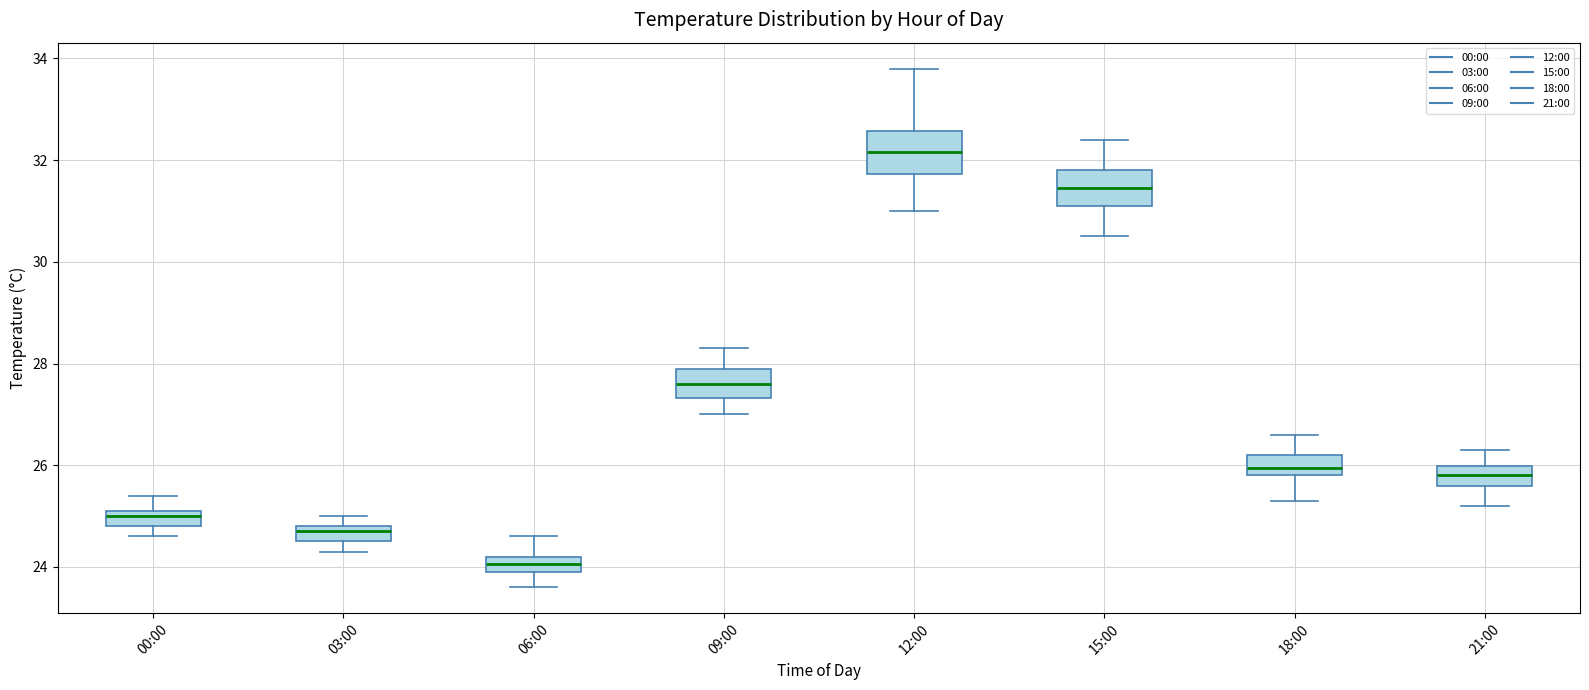

Which box's median line is the highest?

12:00